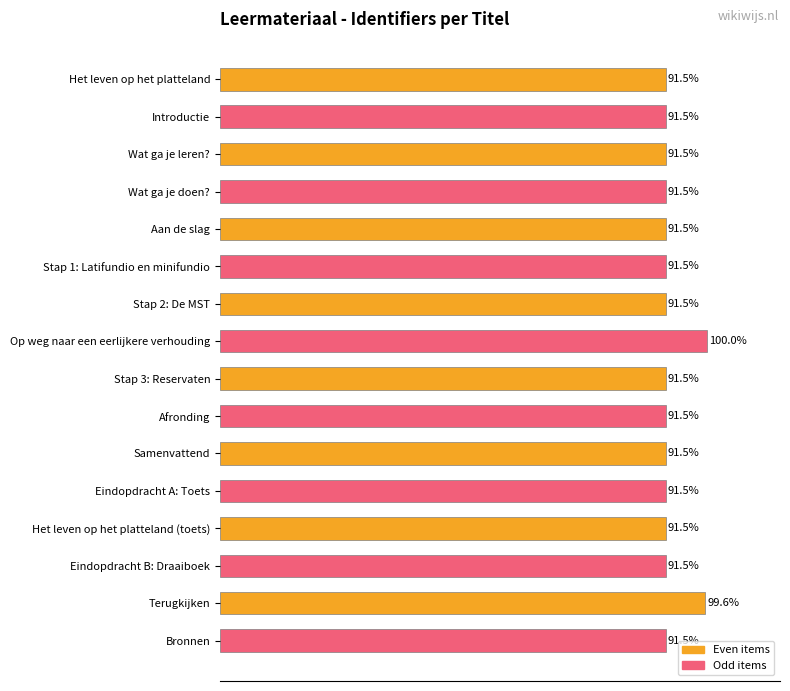

At which category does the chart reach its peak across all series?

Op weg naar een eerlijkere verhouding